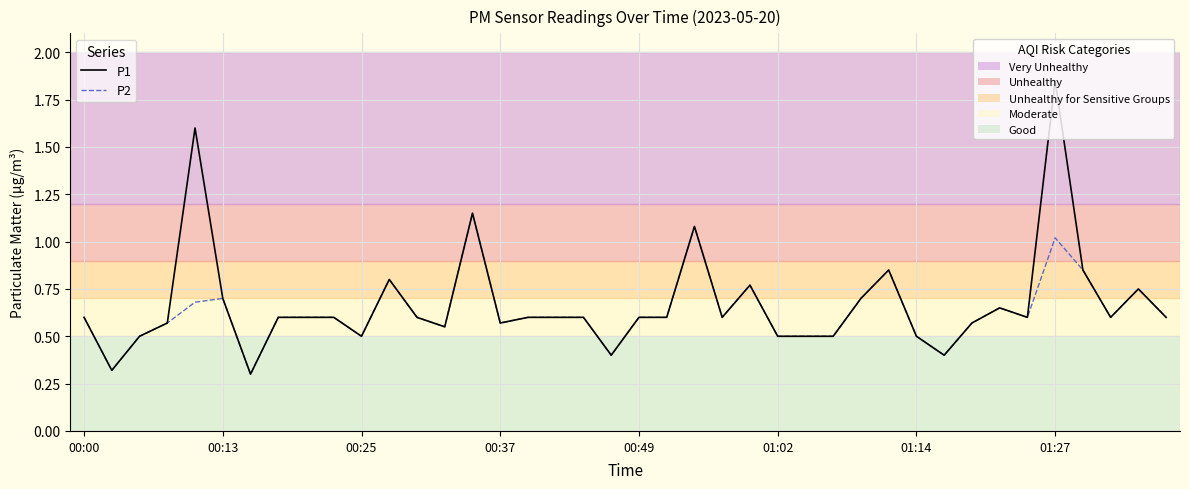

What is the smallest value displayed?

0.3